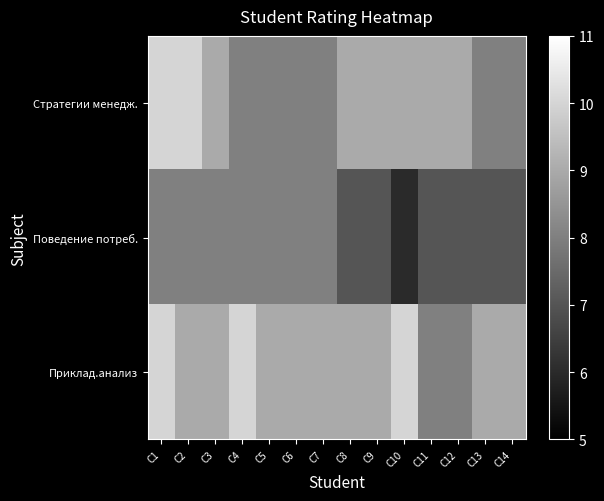

Reading right to left, transcribe all the data shown in this chart.

Стратегии менедж.: С14=8	С13=8	С12=9	С11=9	С10=9	С9=9	С8=9	С7=8	С6=8	С5=8	С4=8	С3=9	С2=10	С1=10
Поведение потреб.: С14=7	С13=7	С12=7	С11=7	С10=6	С9=7	С8=7	С7=8	С6=8	С5=8	С4=8	С3=8	С2=8	С1=8
Приклад.анализ: С14=9	С13=9	С12=8	С11=8	С10=10	С9=9	С8=9	С7=9	С6=9	С5=9	С4=10	С3=9	С2=9	С1=10